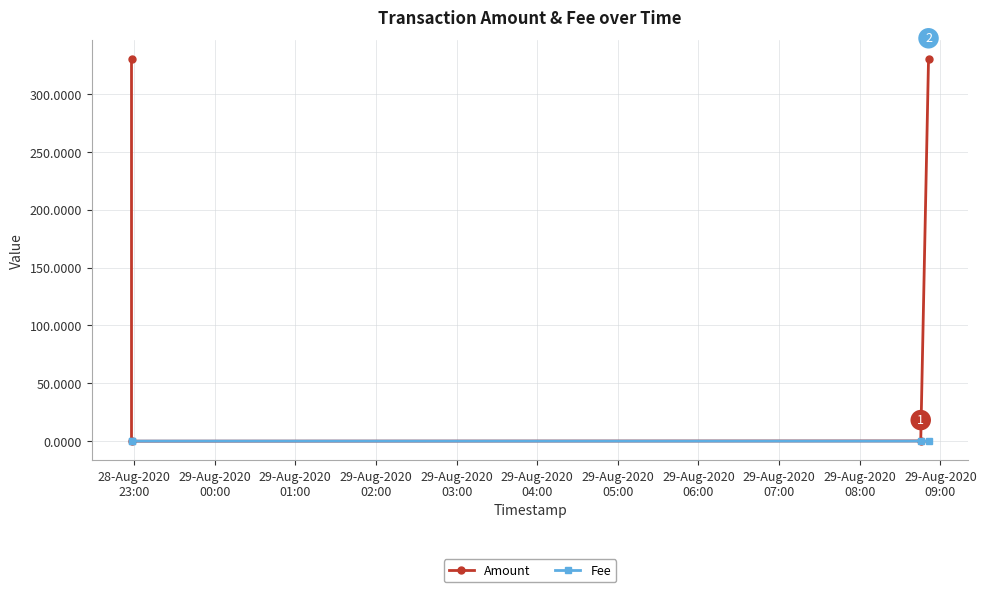

Rank the series at 29-Aug-2020
02:00 from highest to lowest value.

Amount, Fee